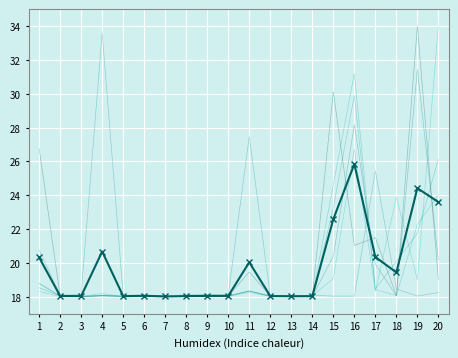

The V20 series shows 25.4 at 8. True or false?

False